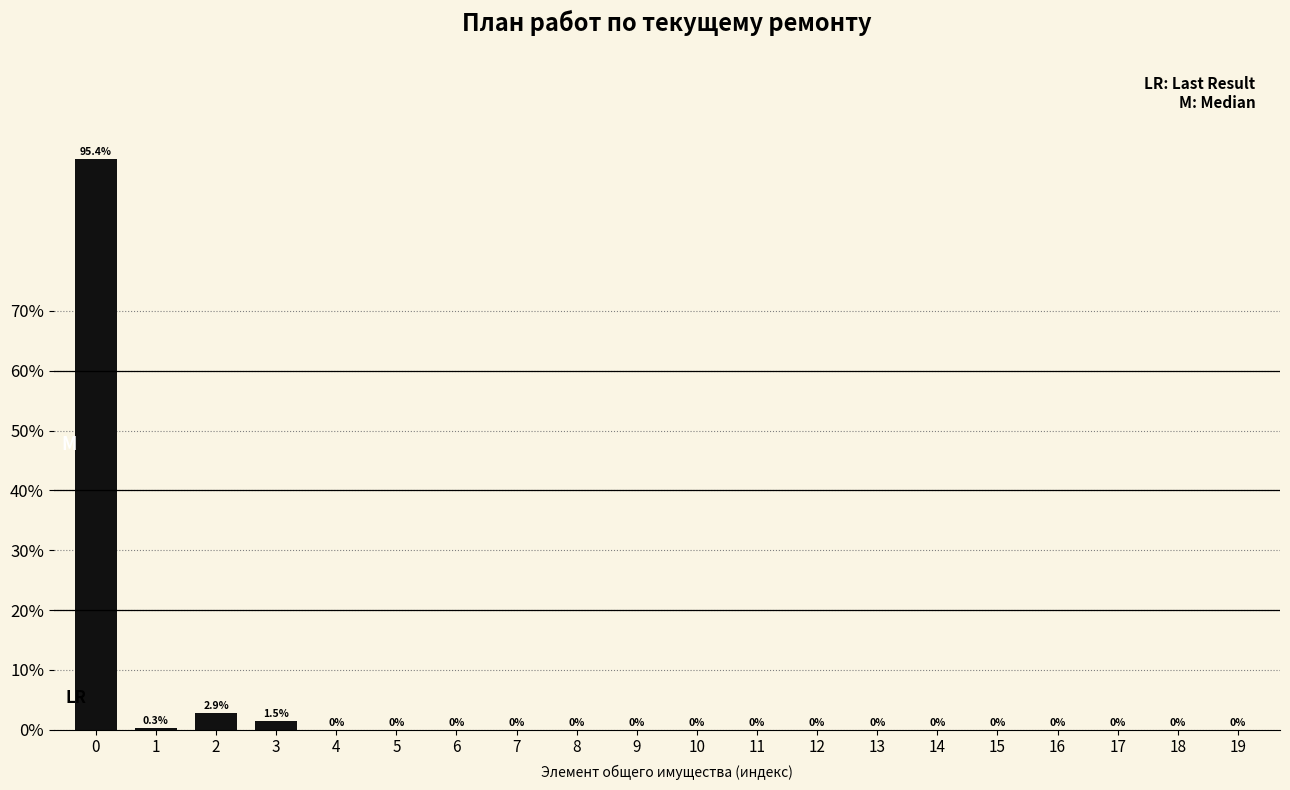

Reading left to right, transcribe all the data shown in this chart.

0=95.4	1=0.3	2=2.9	3=1.5	4=0.0	5=0.0	6=0.0	7=0.0	8=0.0	9=0.0	10=0.0	11=0.0	12=0.0	13=0.0	14=0.0	15=0.0	16=0.0	17=0.0	18=0.0	19=0.0